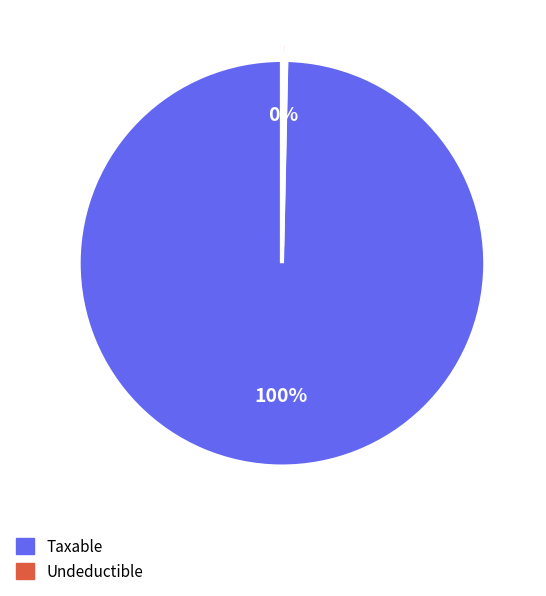

What is the largest slice in the pie chart?

Taxable